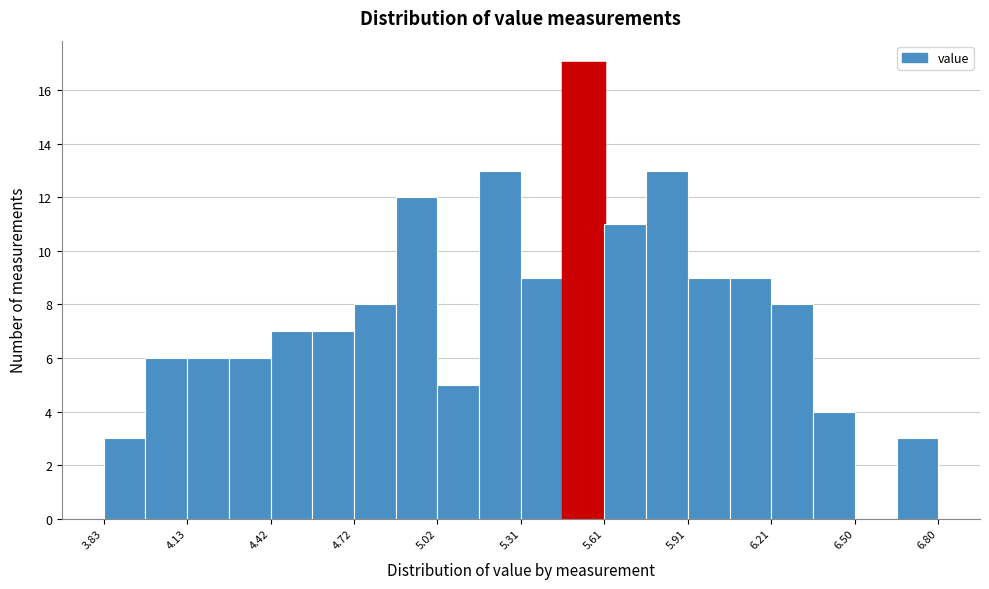

Read against the x-axis, roughly where is the centre of the tallest bar?

5.55